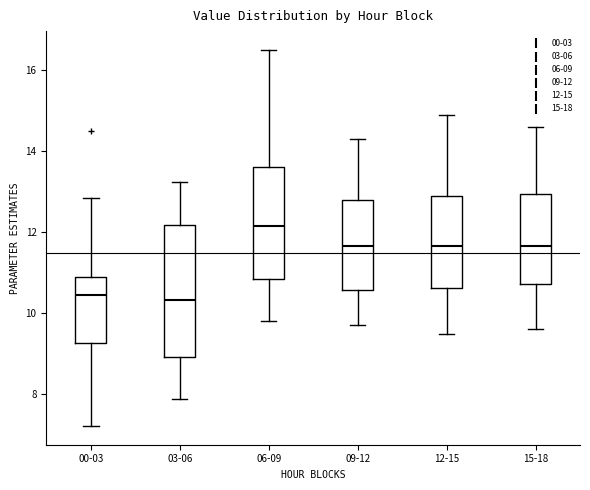

Where is the upper edge of the box for 09-12 on the y-axis? The values are not printed on the chart, so give them approximately, as read against the axis.

12.8